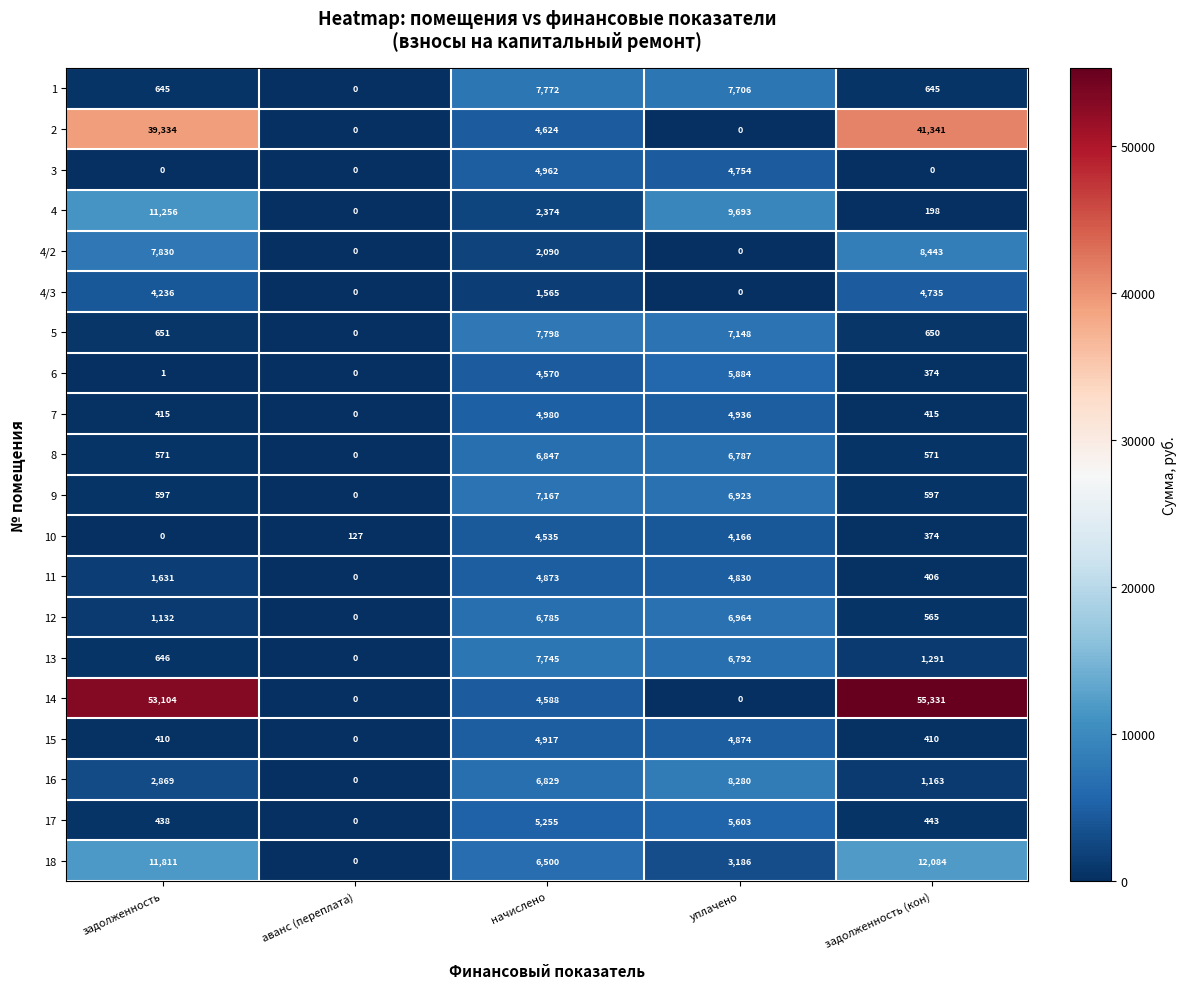

Rank the categories by 12 value from highest to lowest.

уплачено, начислено, задолженность, задолженность (кон), аванс (переплата)